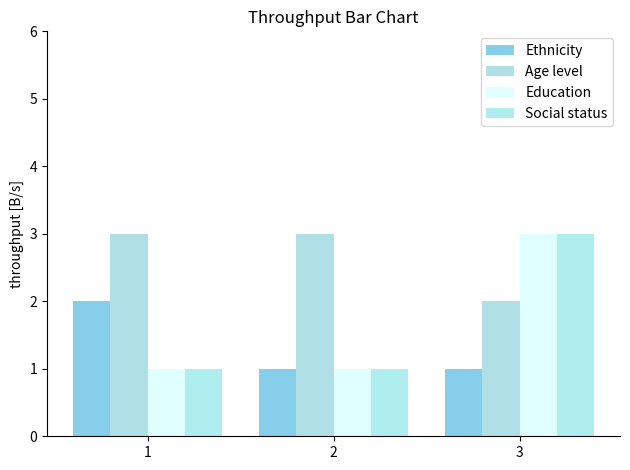

What is the difference between the maximum and minimum values in the Age level series?

1